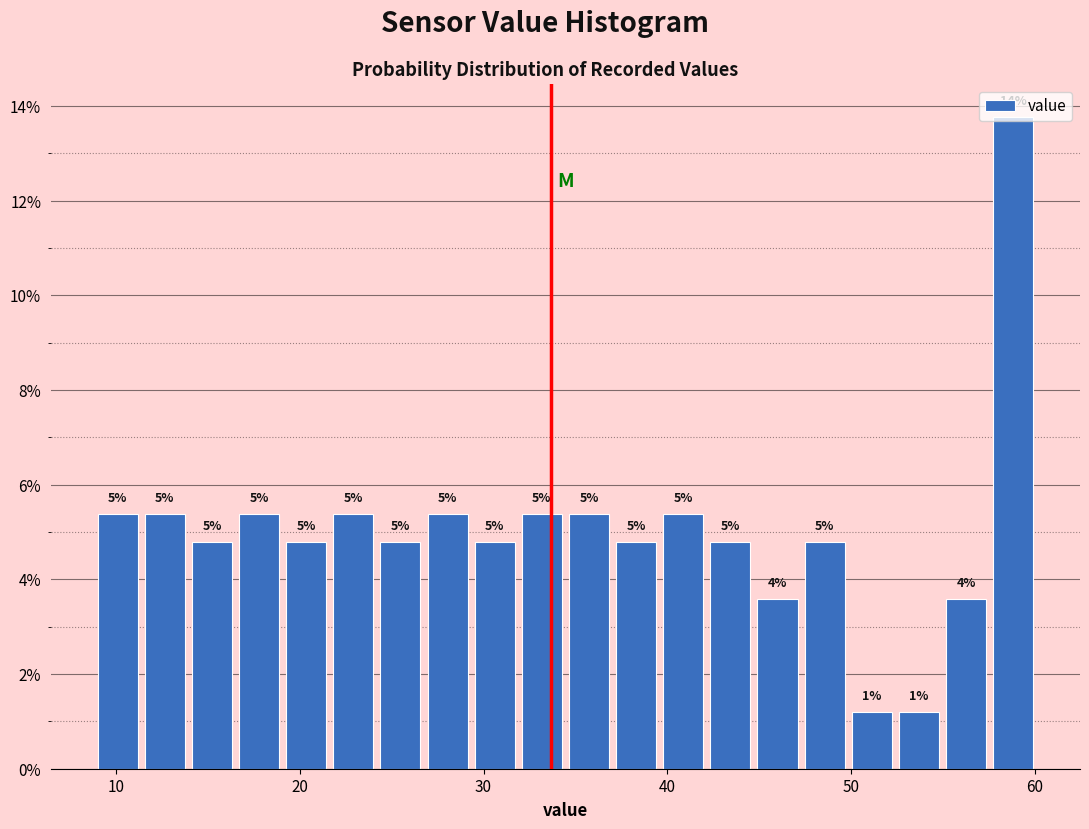

Read against the x-axis, roughly where is the centre of the tallest bar?

59